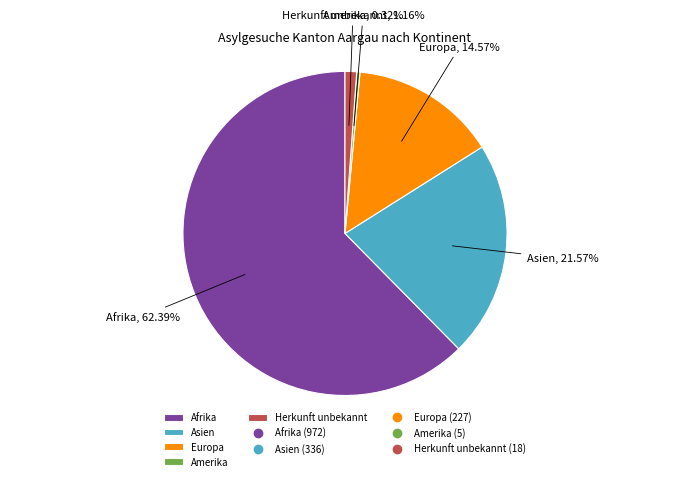

Rank the categories by value from lowest to highest.

Amerika, Herkunft unbekannt, Europa, Asien, Afrika